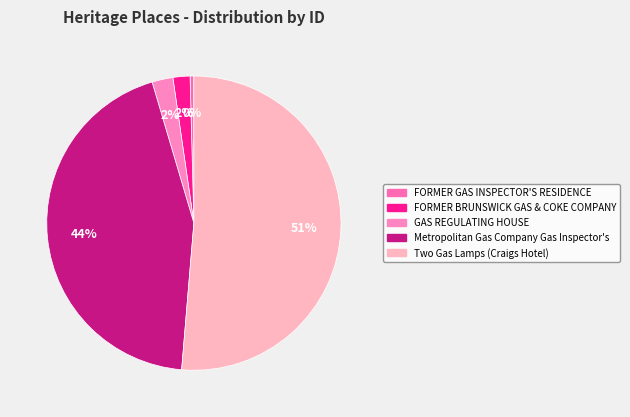

Do GAS REGULATING HOUSE and FORMER GAS INSPECTOR'S RESIDENCE together represent more than half of the pie?

No